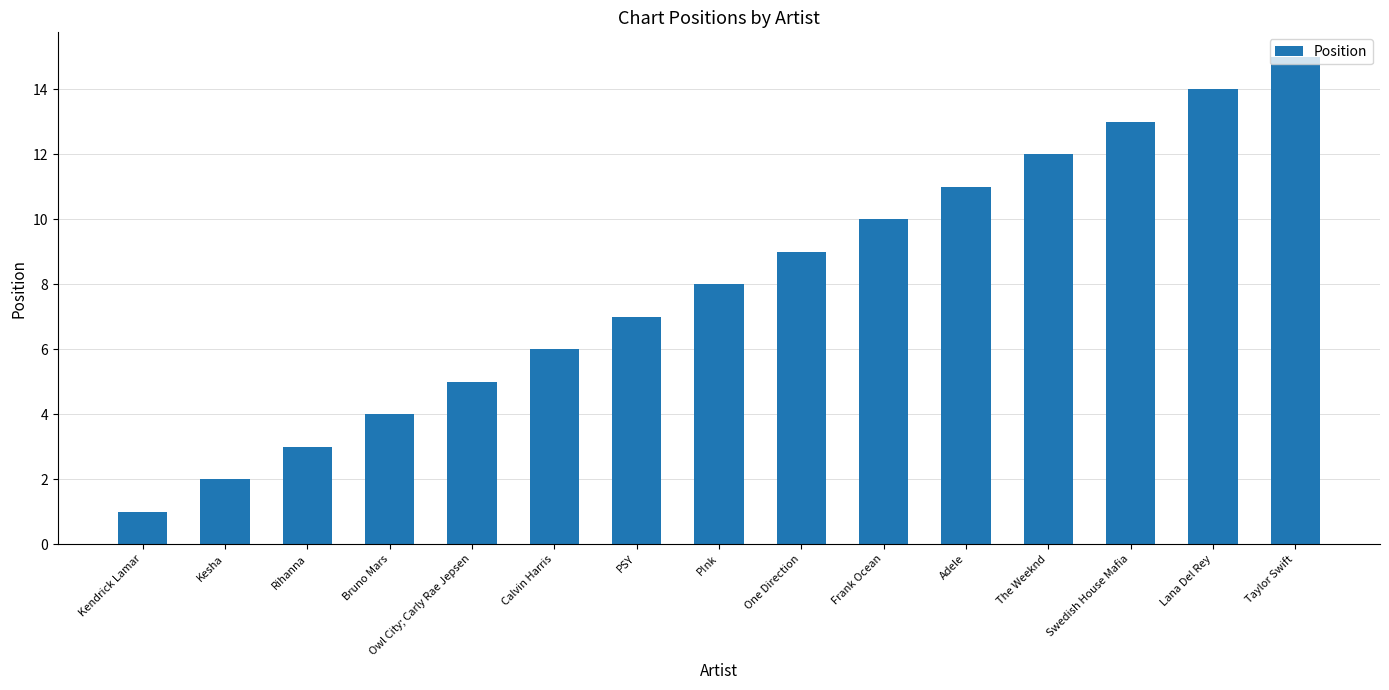

Reading right to left, extract all data points from this chart.

15	14	13	12	11	10	9	8	7	6	5	4	3	2	1